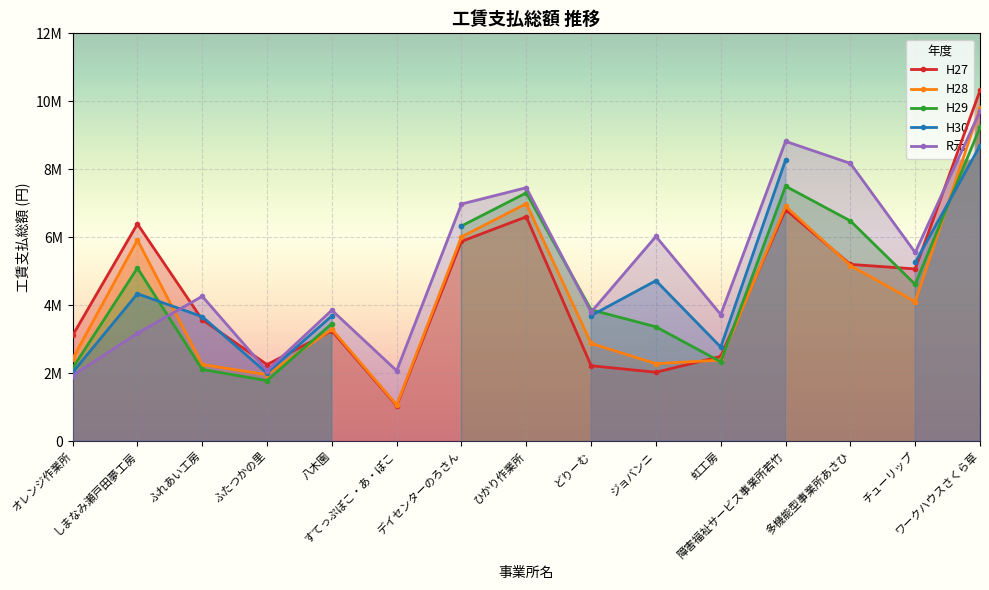

Is the value of H27 at すてっぷぽこ・あ・ぽこ greater than the value of R元 at すてっぷぽこ・あ・ぽこ?

No